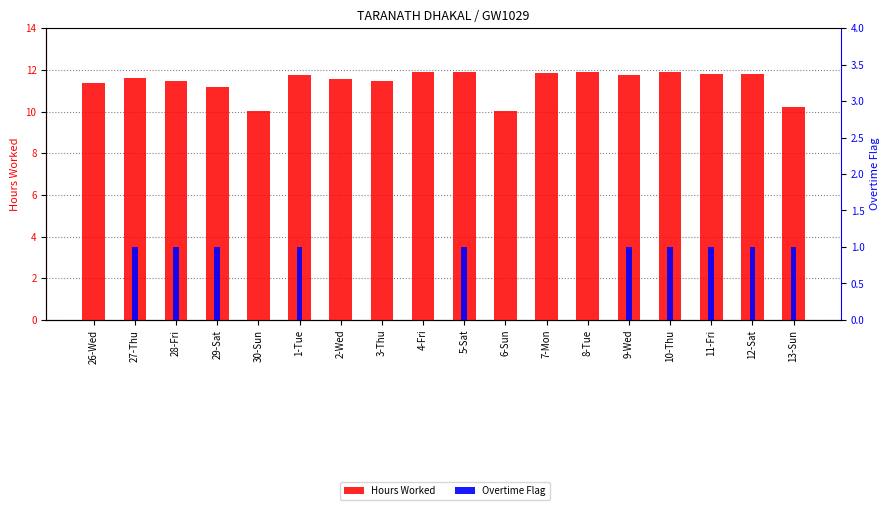

True or false: Hours Worked has a value of 11.8 at 11-Fri.

True